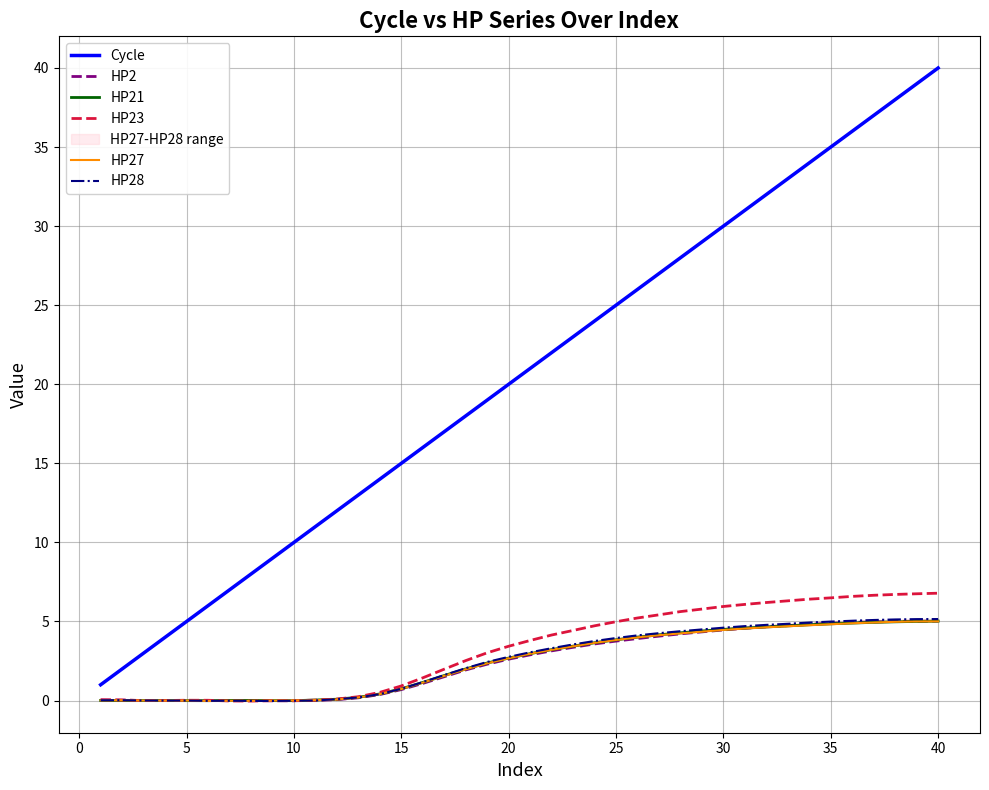

True or false: Cycle and HP21 intersect in this chart.

False